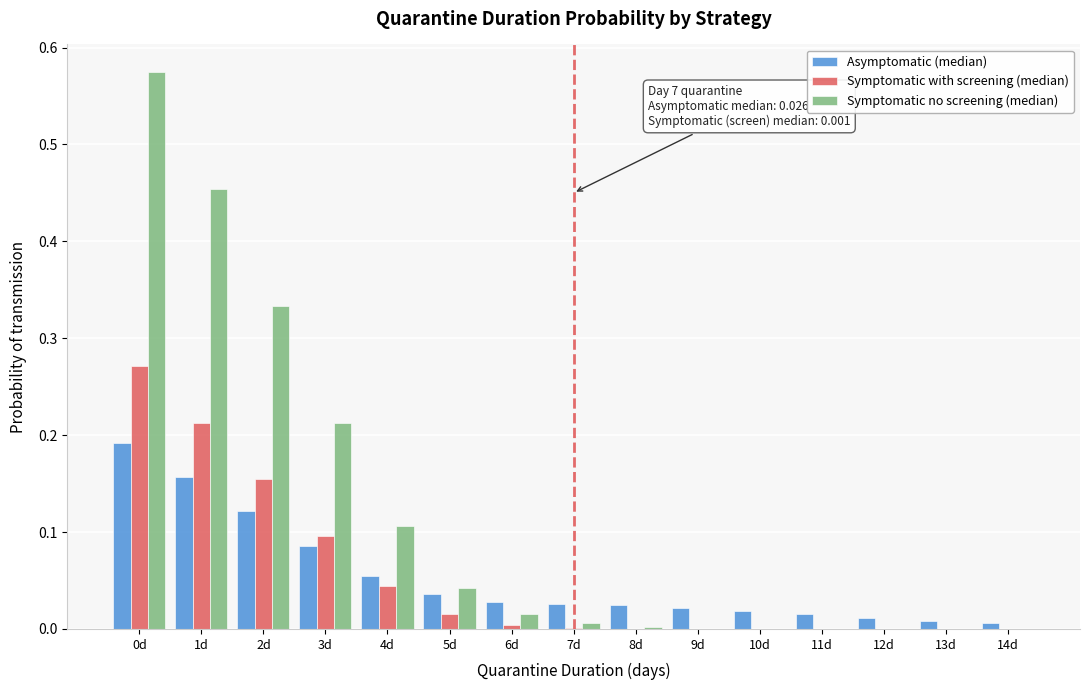

What is the total value across all series at 1d?

0.8